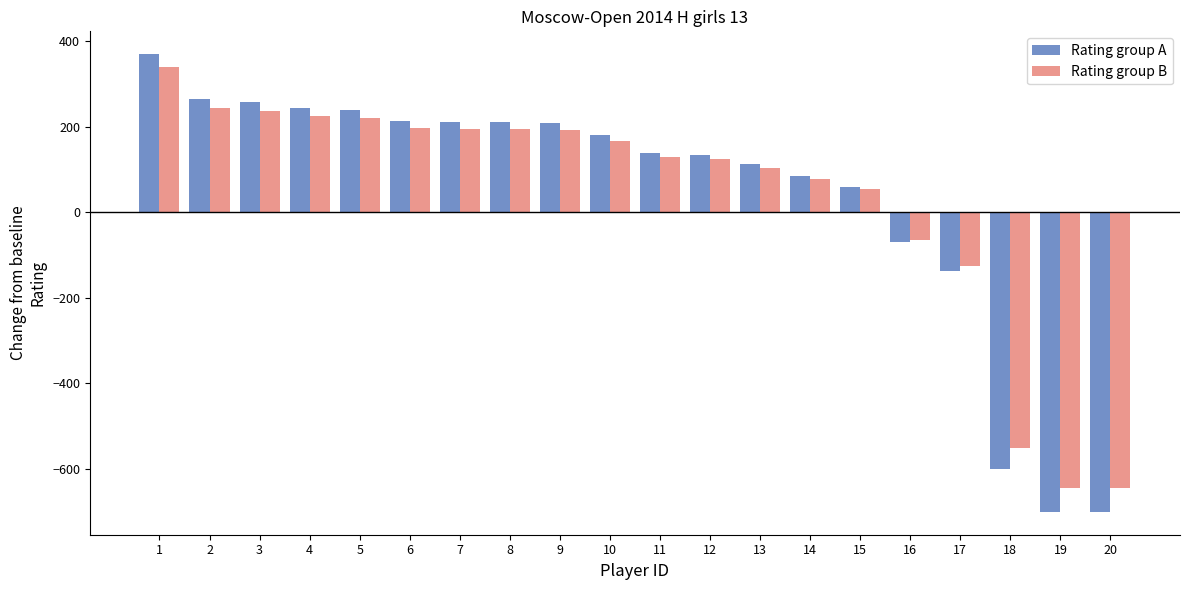

Rank the series at 11 from highest to lowest value.

Rating group A, Rating group B